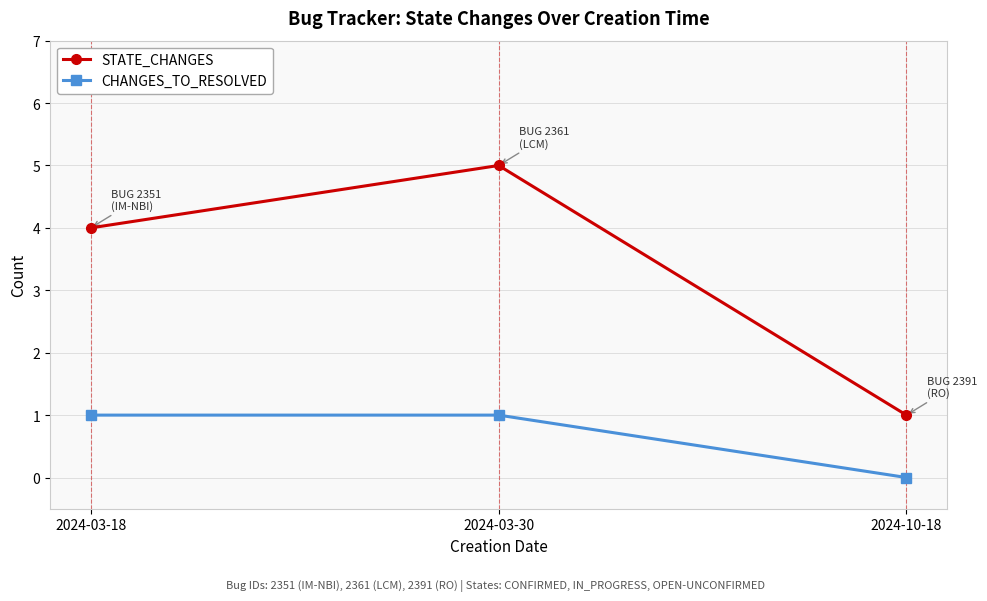

At which label is CHANGES_TO_RESOLVED closest to 0?

2024-10-18